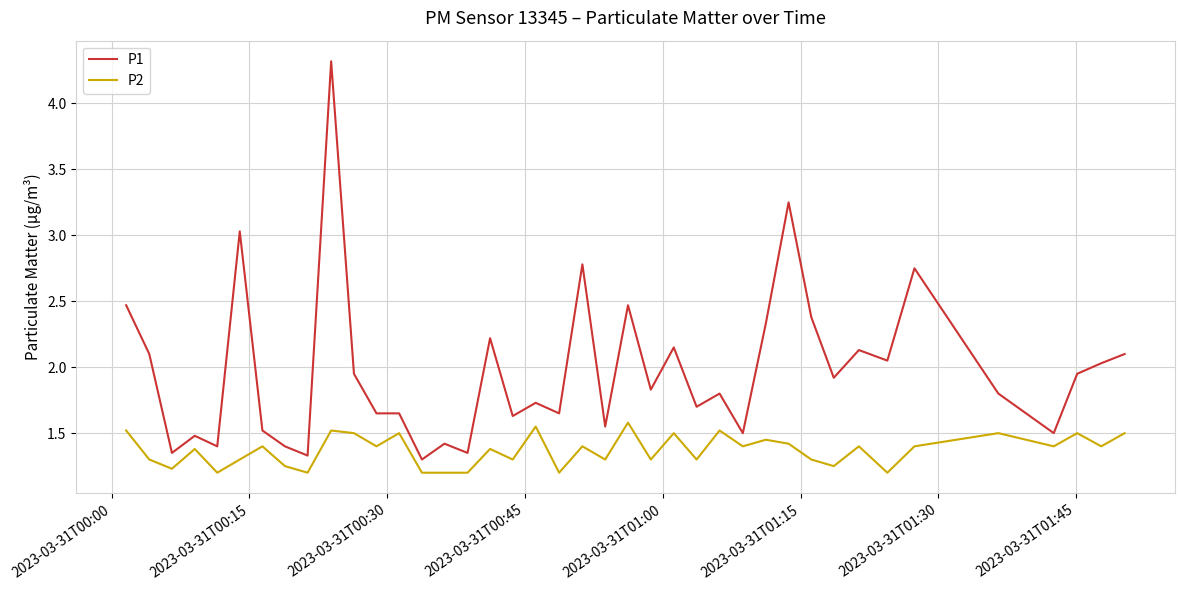

What is the maximum value shown in the chart?

4.3